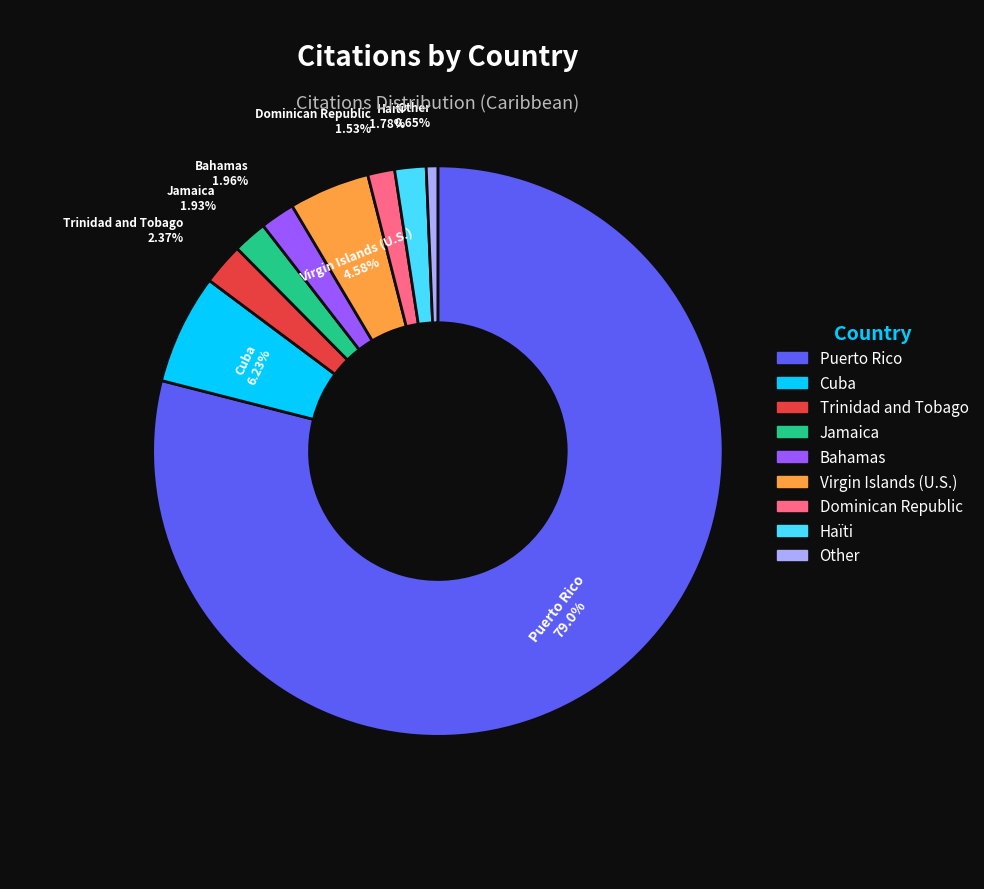

Is the sum of Jamaica and Other greater than half?

No